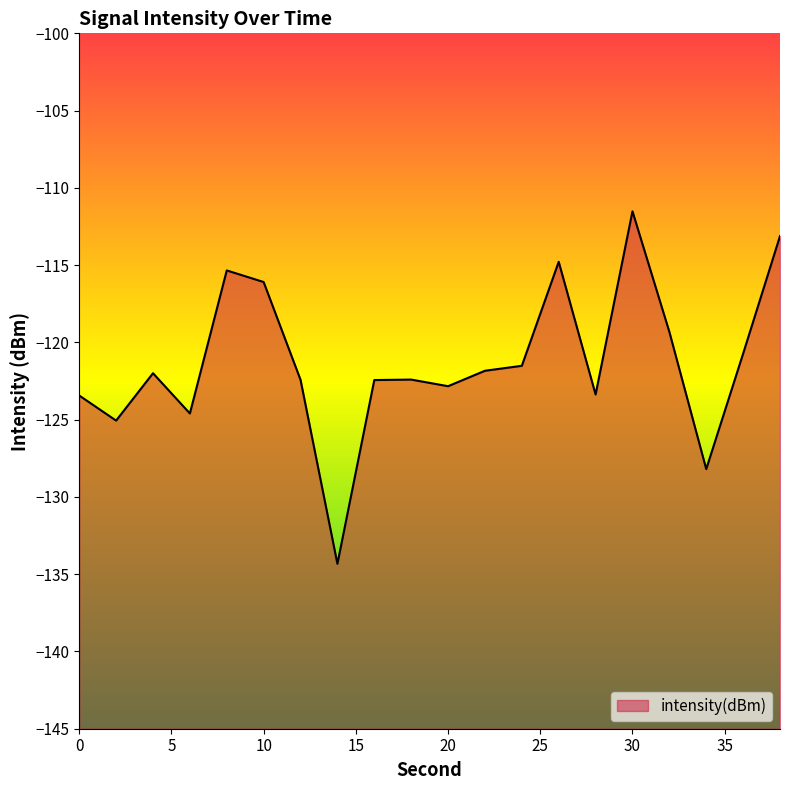

At which category does the data reach its first local peak?

4